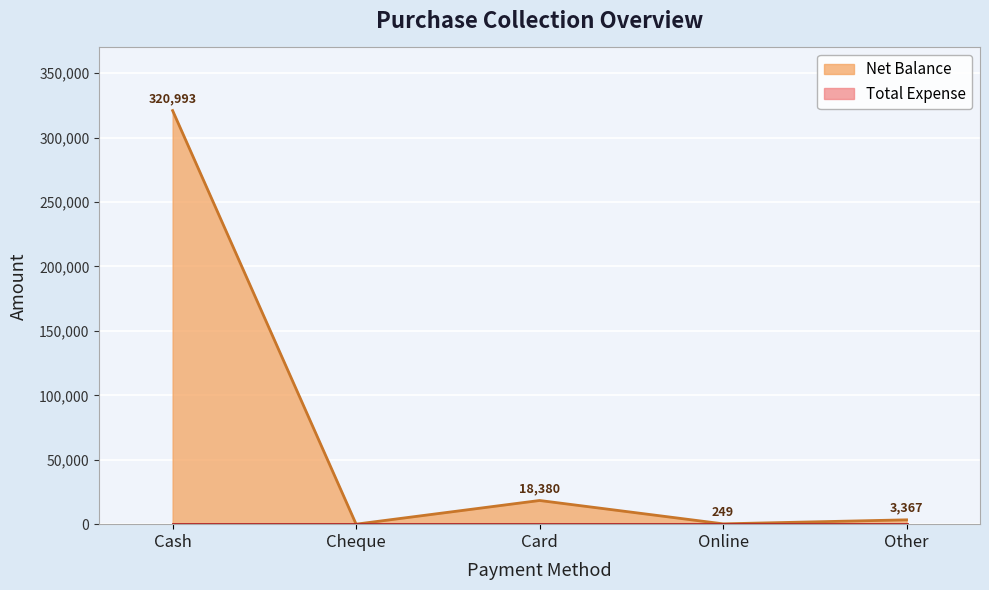

True or false: the data has more than 0 interior local peaks.

True